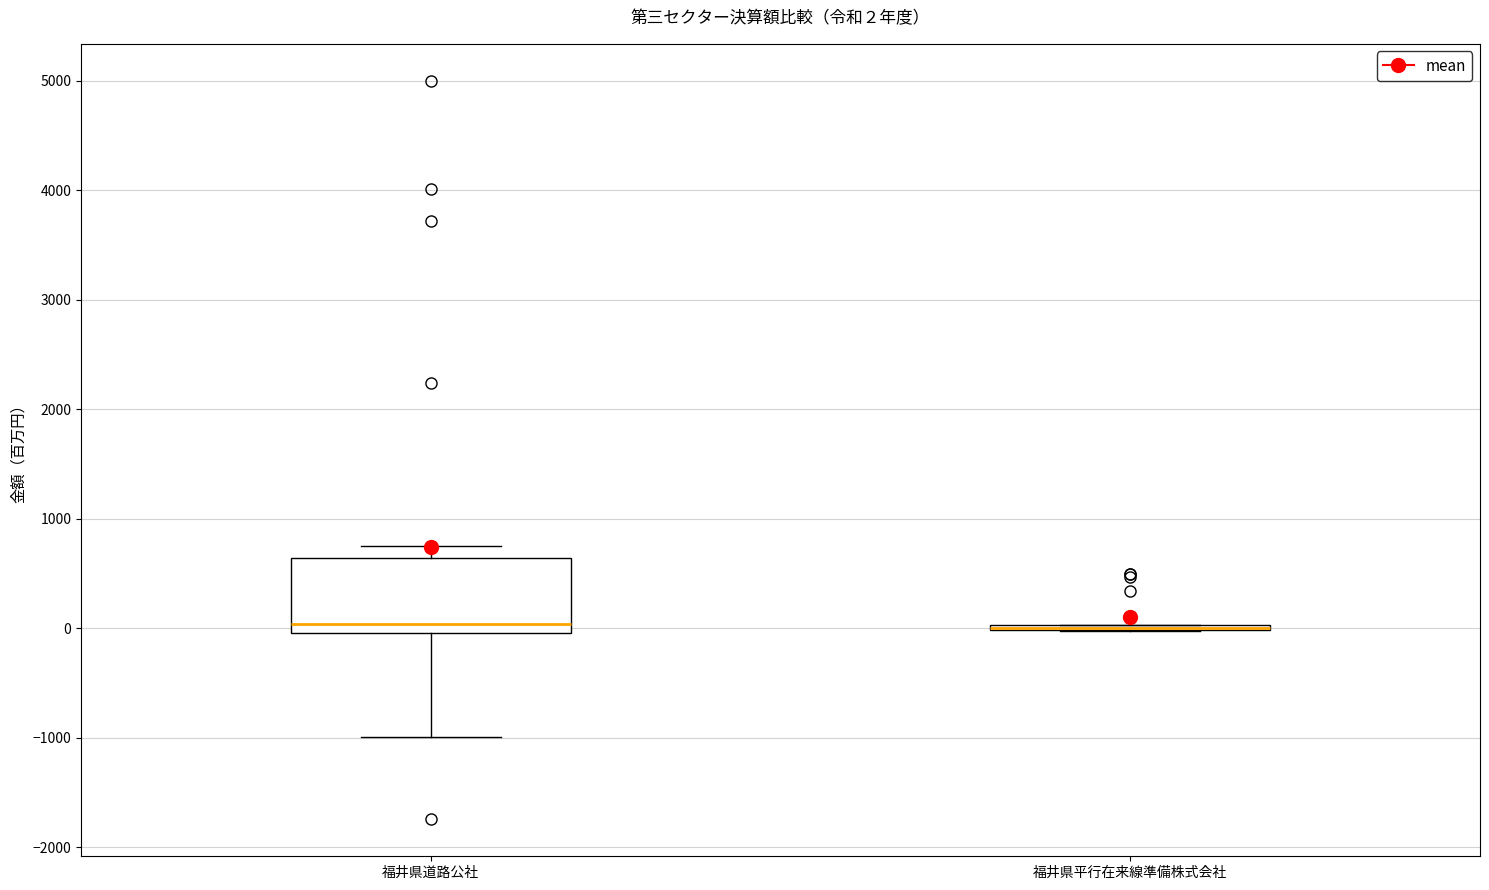

Which box is the tallest, from its lower edge to its upper edge?

福井県道路公社